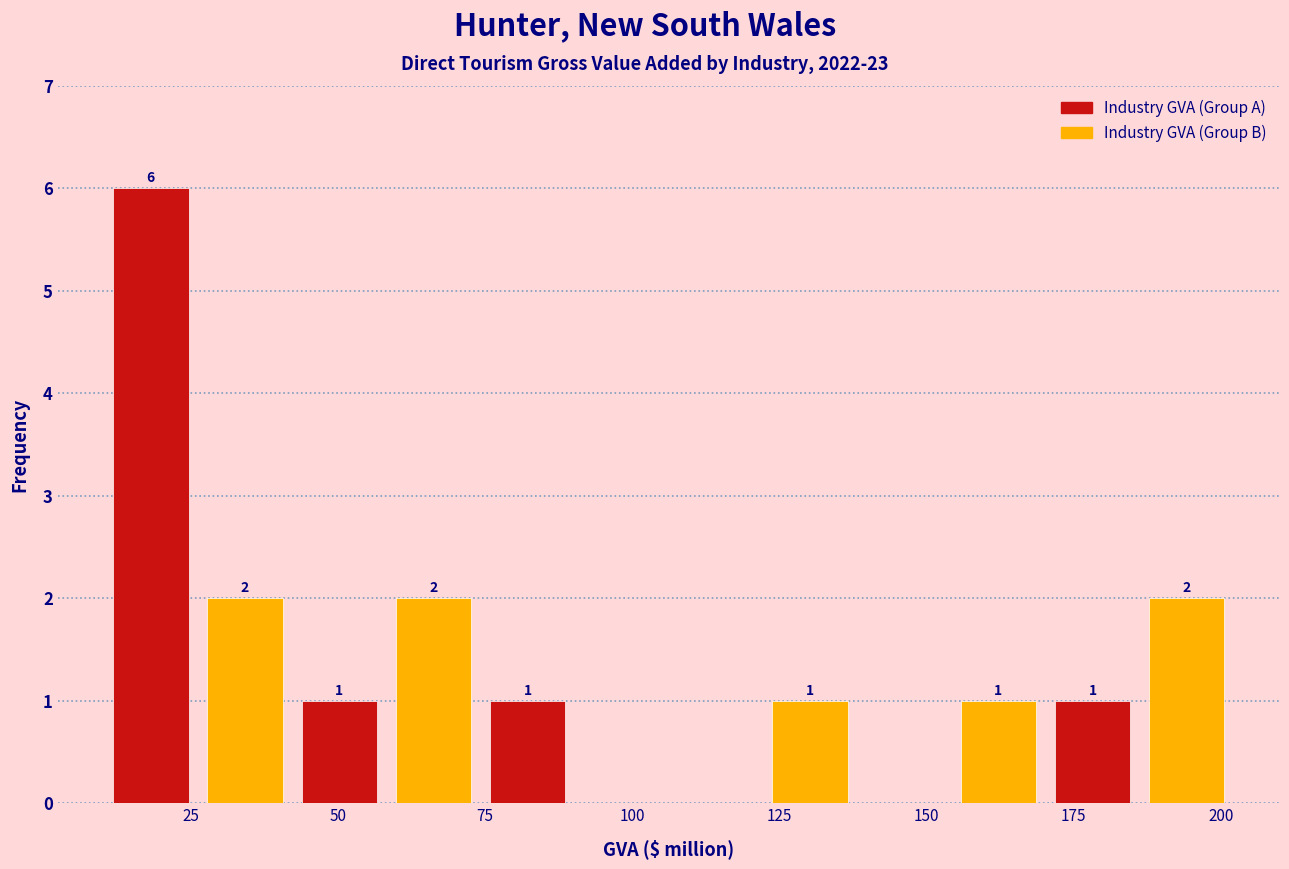

Read against the x-axis, roughly where is the centre of the tallest bar?

20